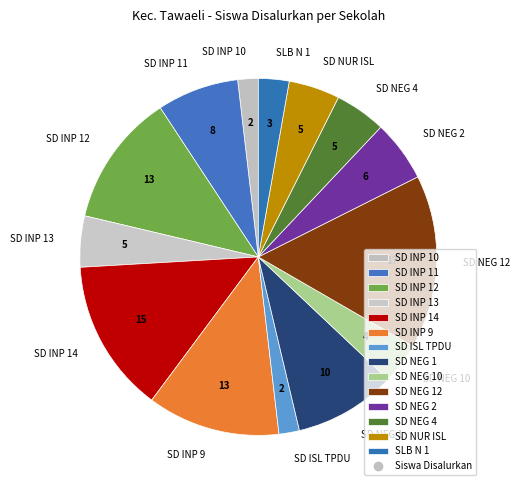

Which slice is the largest?

SD NEG 12